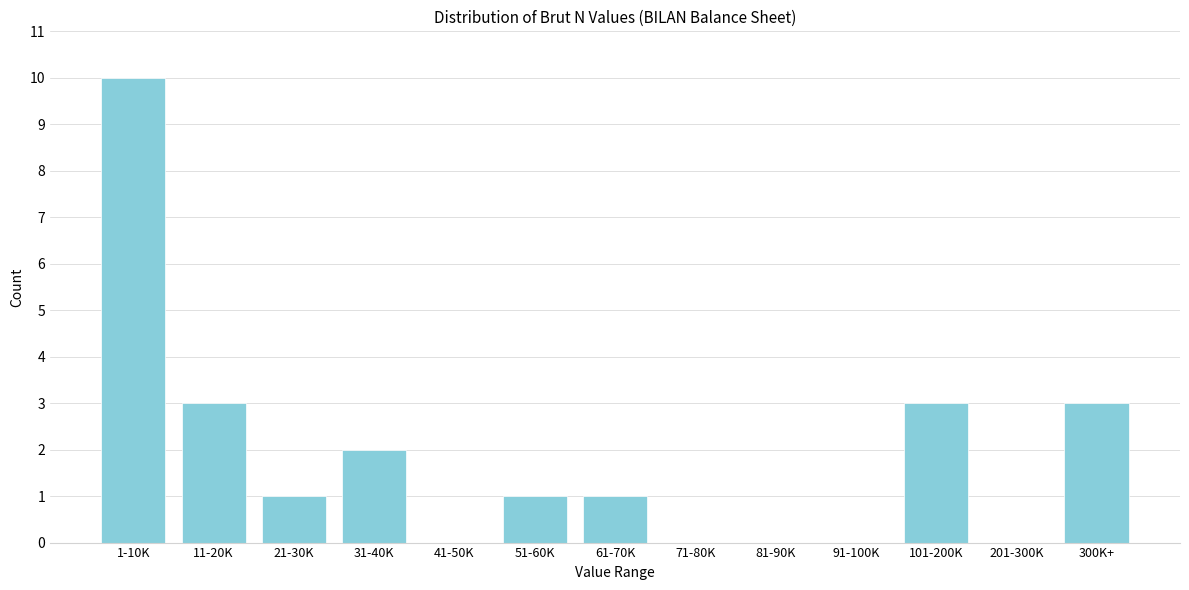

Reading left to right, list all the values displayed in this chart.

1-10K=10	11-20K=3	21-30K=1	31-40K=2	41-50K=0	51-60K=1	61-70K=1	71-80K=0	81-90K=0	91-100K=0	101-200K=3	201-300K=0	300K+=3